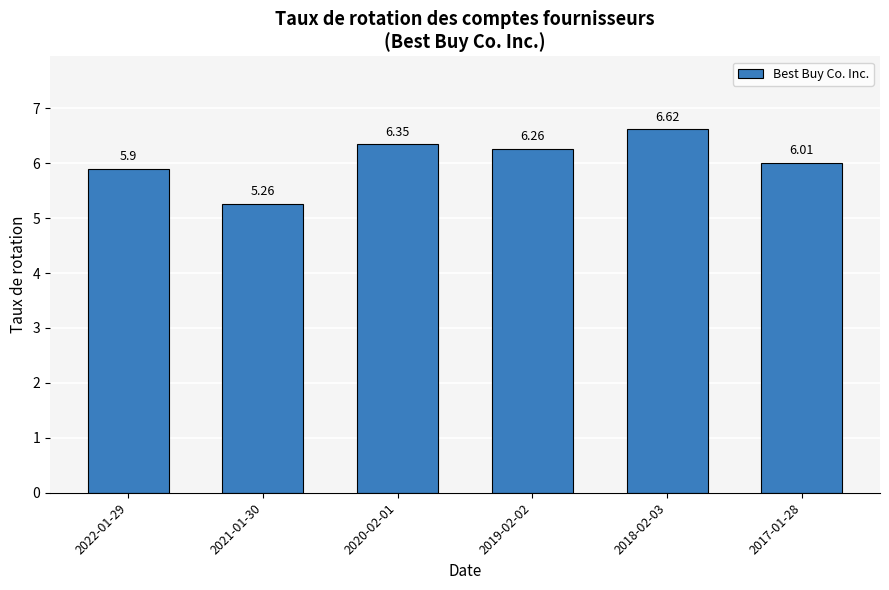

What position from the right is 2018-02-03?

2